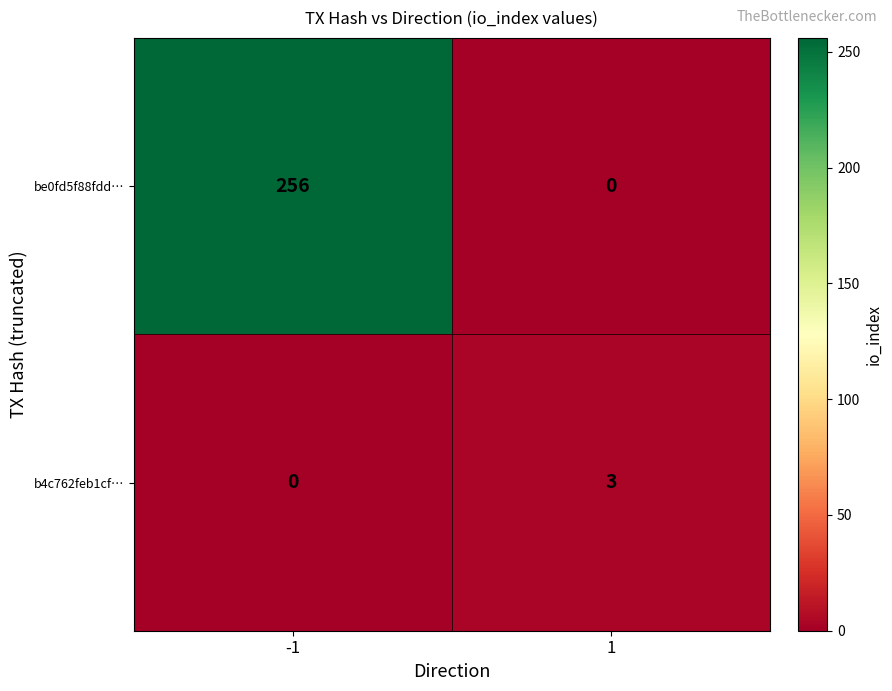

At 1, list the series in order from smallest to largest.

be0fd5f88fdd…, b4c762feb1cf…